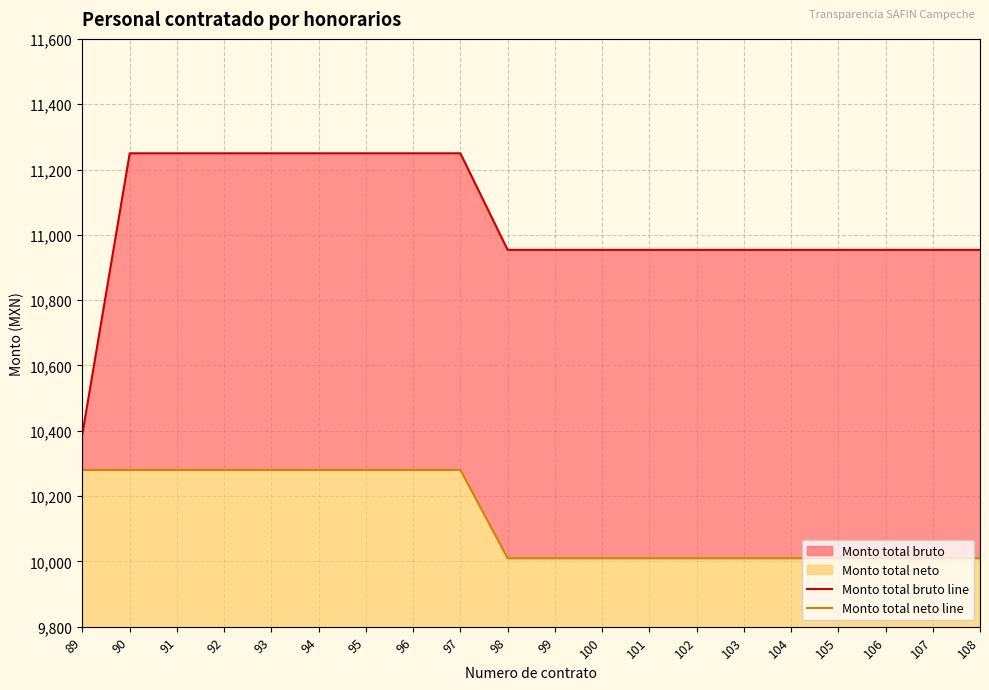

What is the difference between the highest and lowest values at 107?

944.3